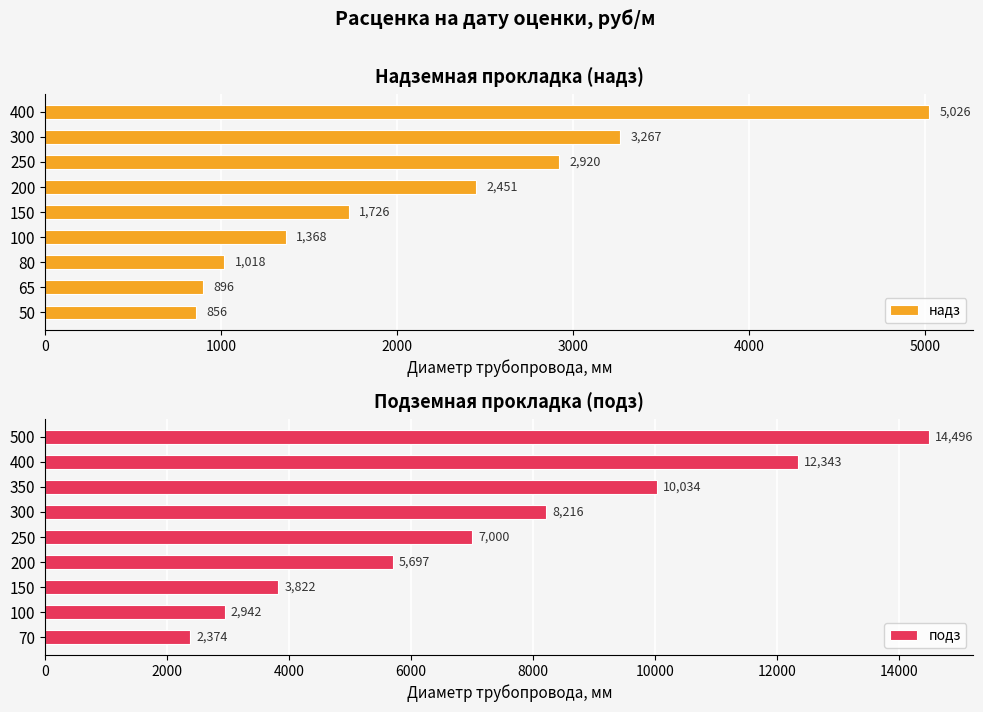

What is the approximate value of подз at 200?

5697.1